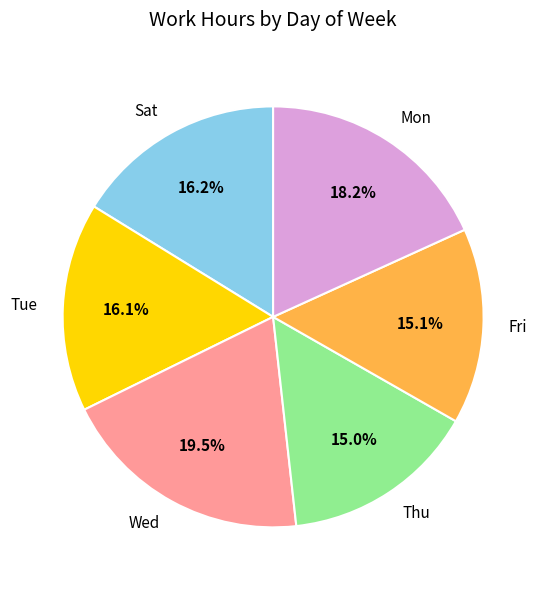

Does Tue account for over 50% of the chart?

No